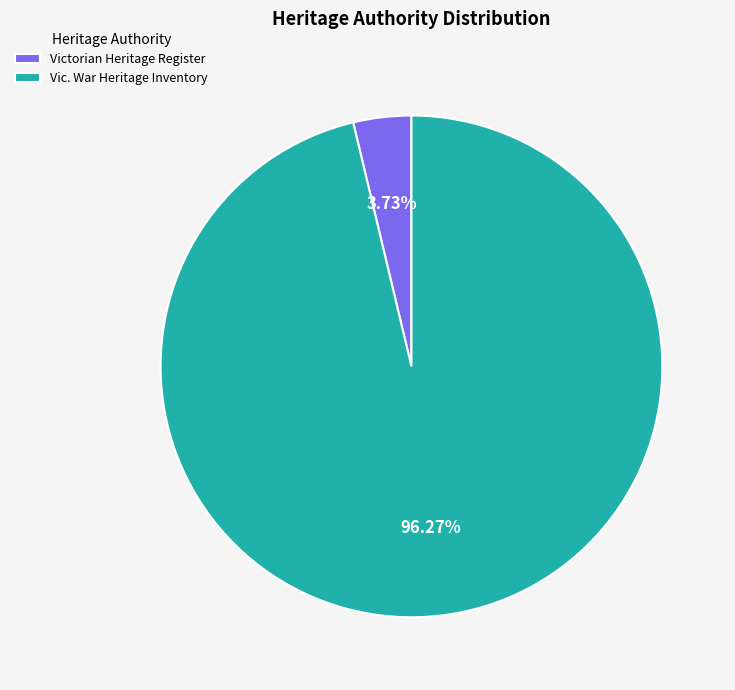

How many segments does this pie chart have?

2